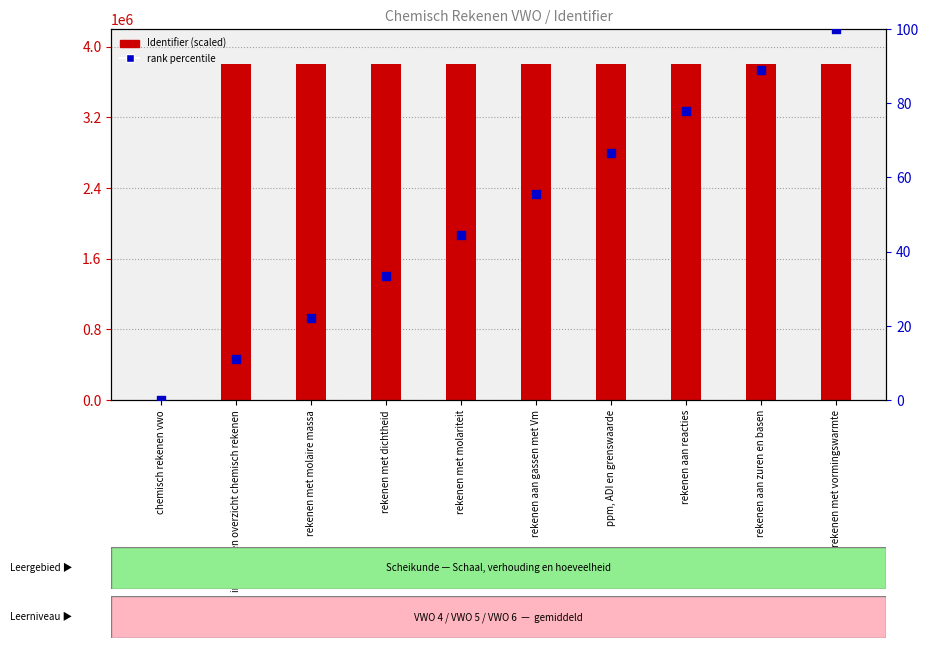

At which category is the sum across all series the highest?

inleiding en overzicht chemisch rekenen